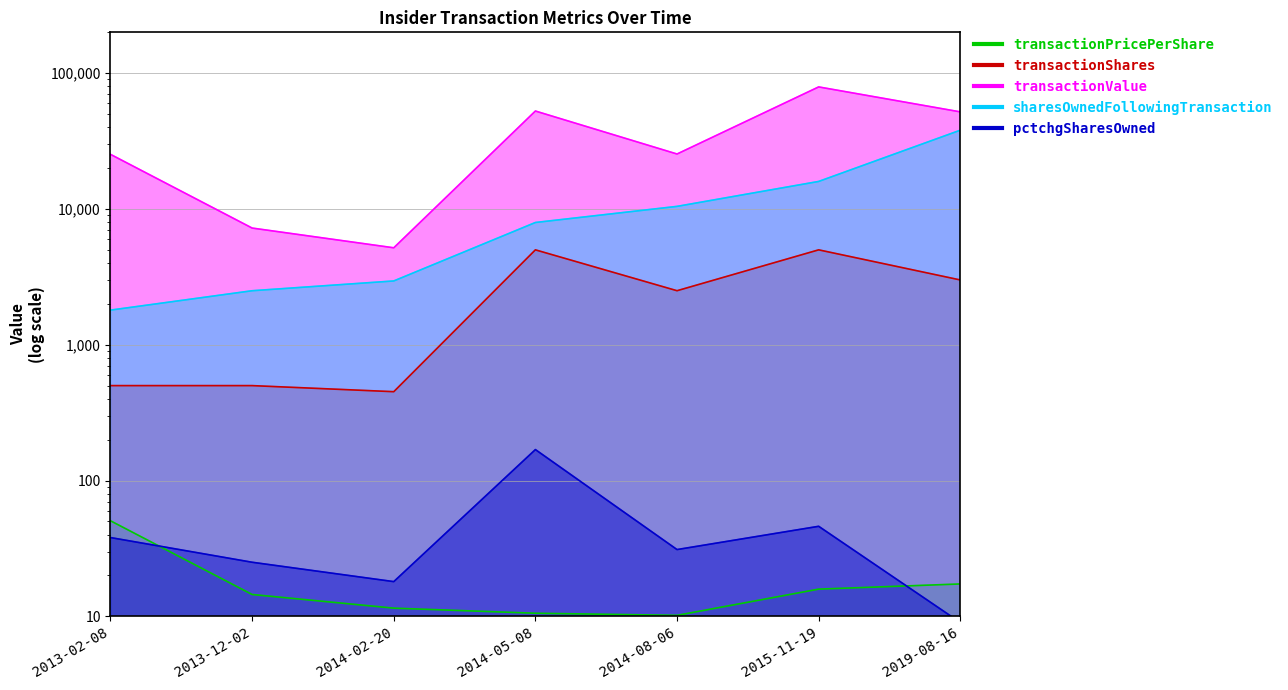

Between 2013-02-08 and 2014-05-08, which series saw the biggest shift?

transactionValue